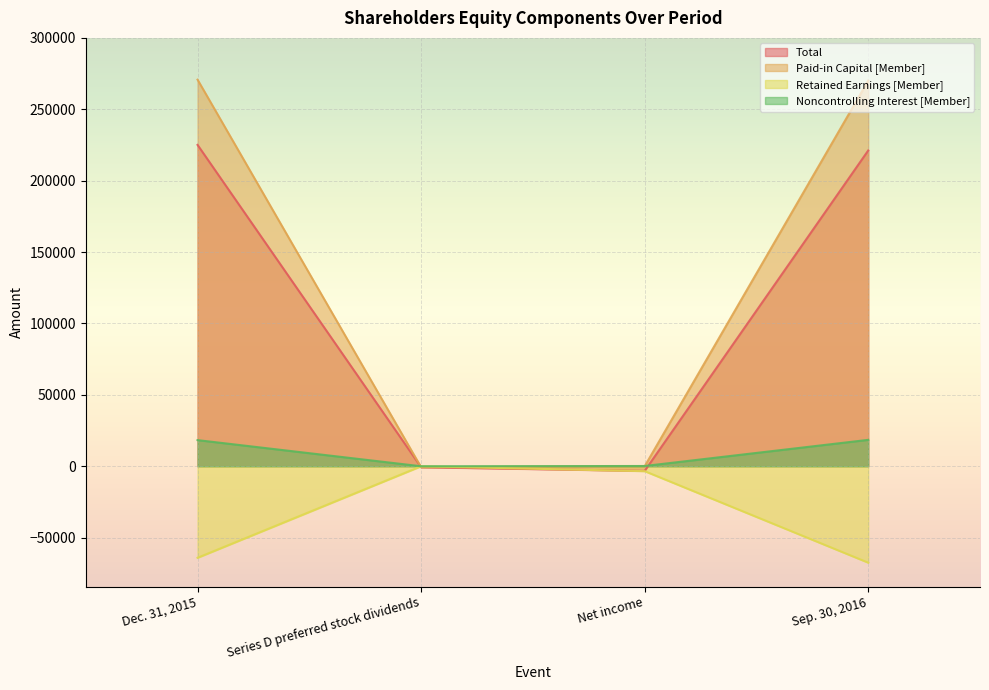

What is the label of the 2nd point from the left?

Series D preferred stock dividends